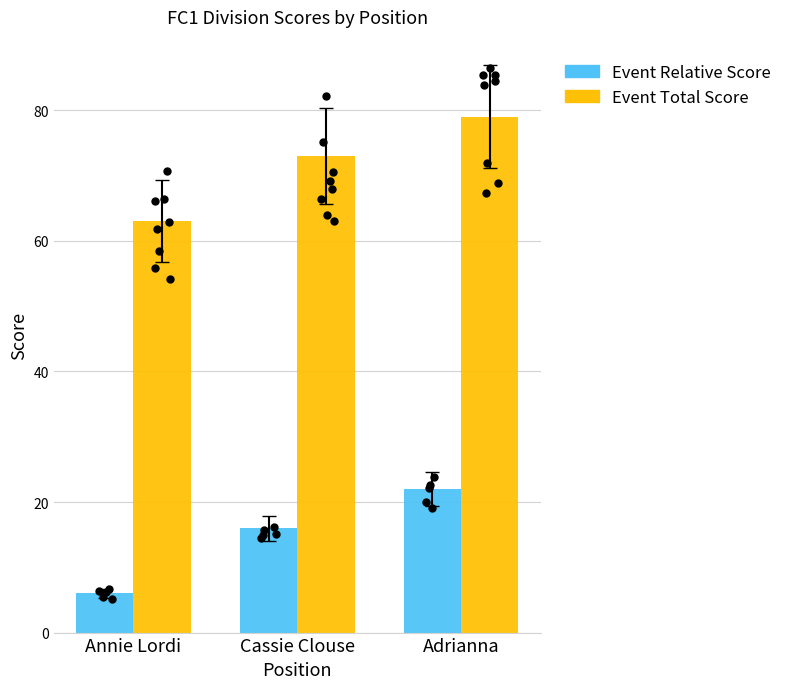

What are all the series names shown in the legend?

Event Relative Score, Event Total Score